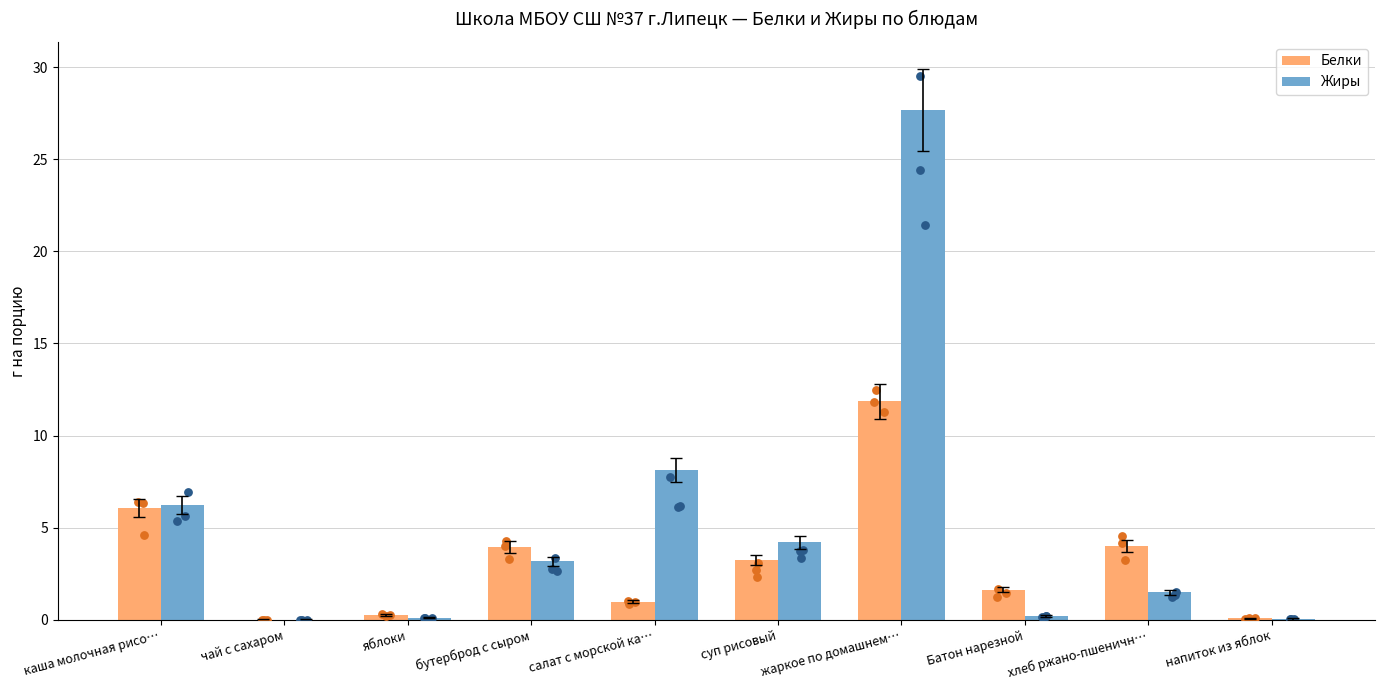

What are all the series names shown in the legend?

Белки, Жиры